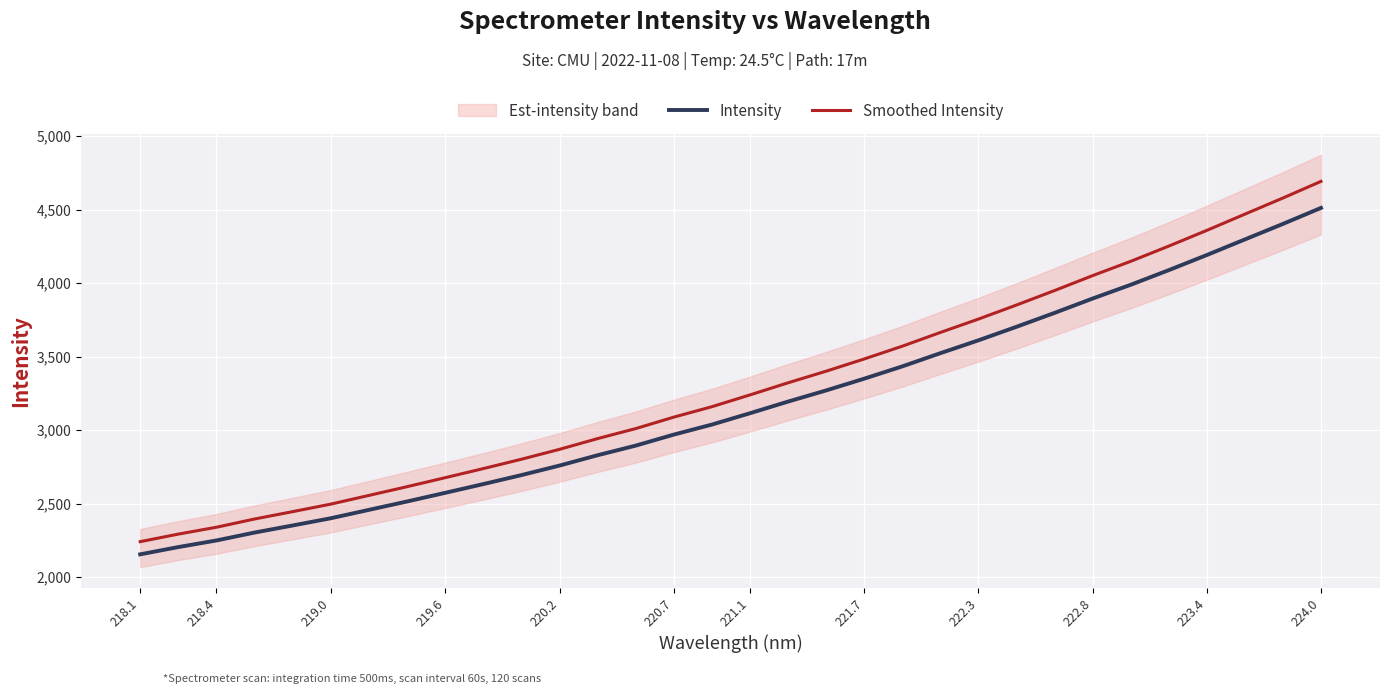

Which series has the largest total across all categories?

Smoothed Intensity